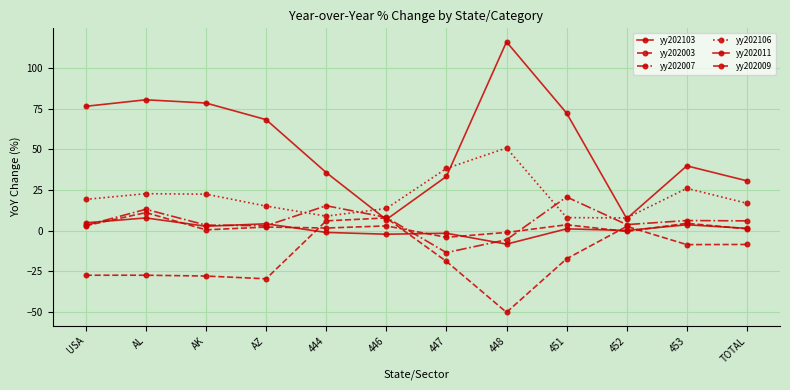

The value of yy202003 at 446 is 7.9. True or false?

True